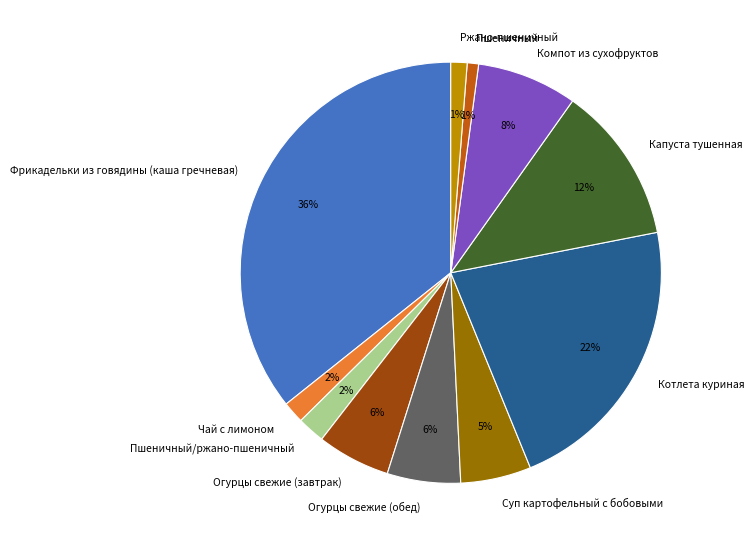

To the nearest percent, what percentage of the pie is Пшеничный?

1%